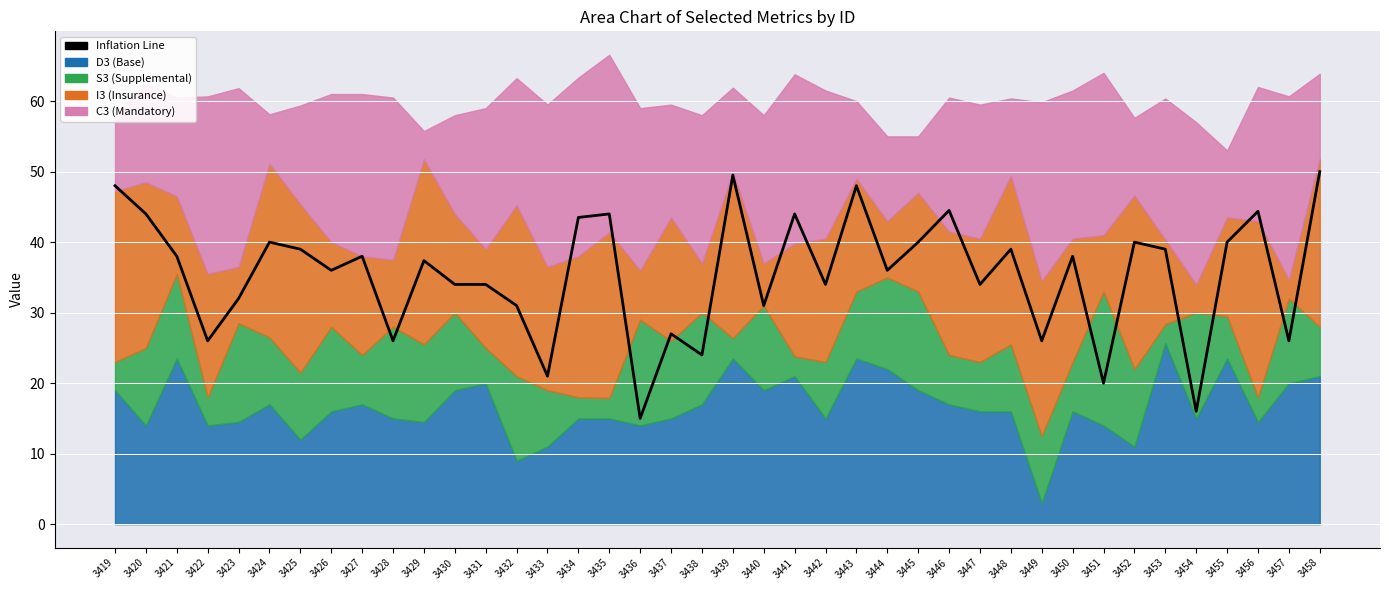

At which category does the chart reach its minimum across all series?

3436